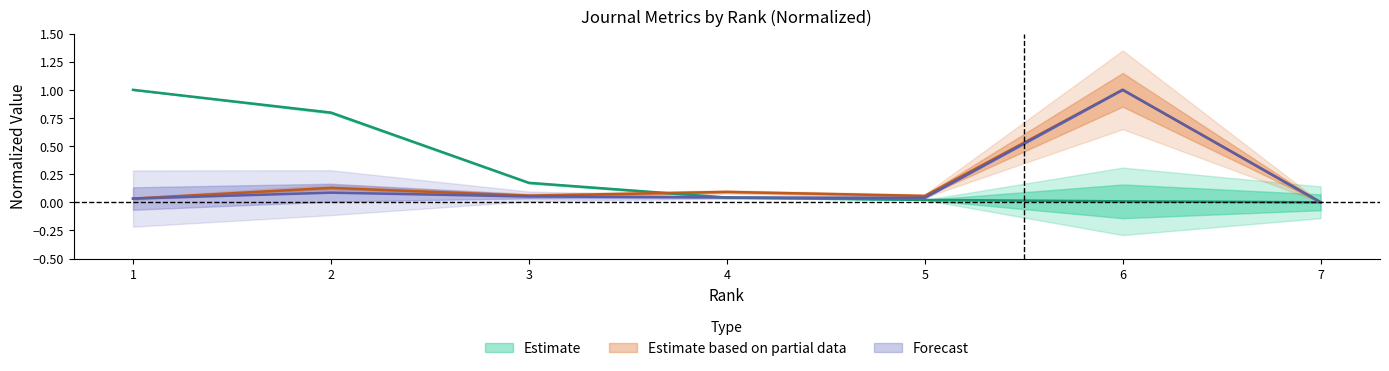

List the labels in order of Citable Docs. (3years) value, smallest first.

7, 1, 5, 4, 3, 2, 6